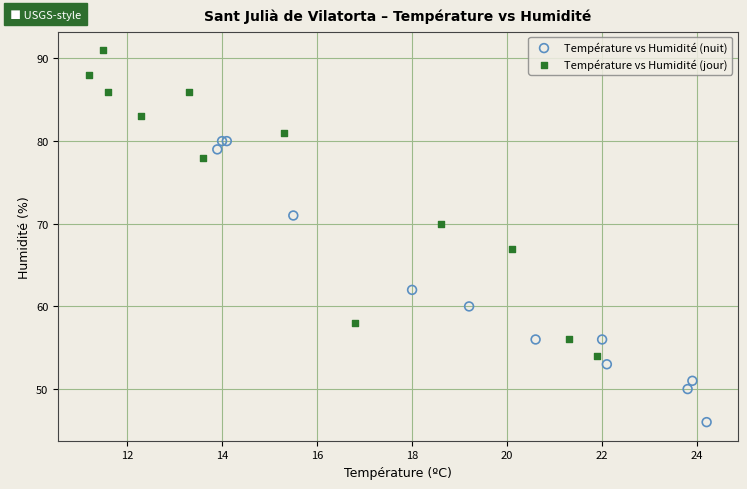

Which series reaches the minimum Y coordinate?

Température vs Humidité (nuit)